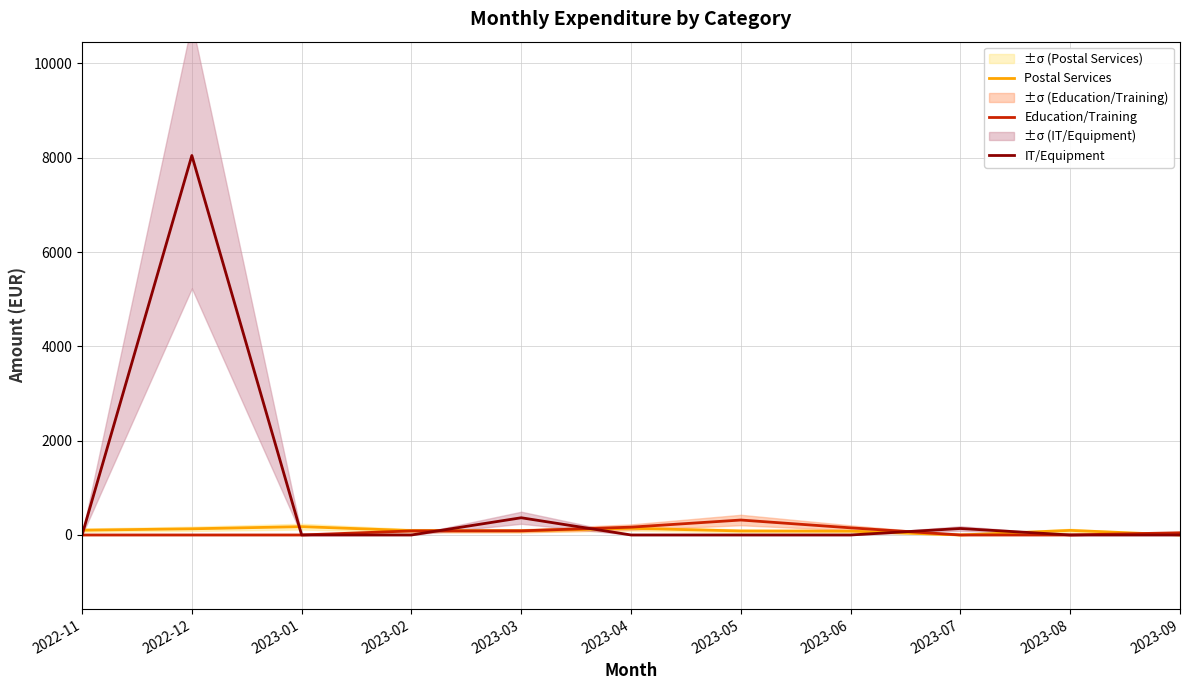

In Postal Services, how many points are lower than both neighbors (excluding endpoints)?

2